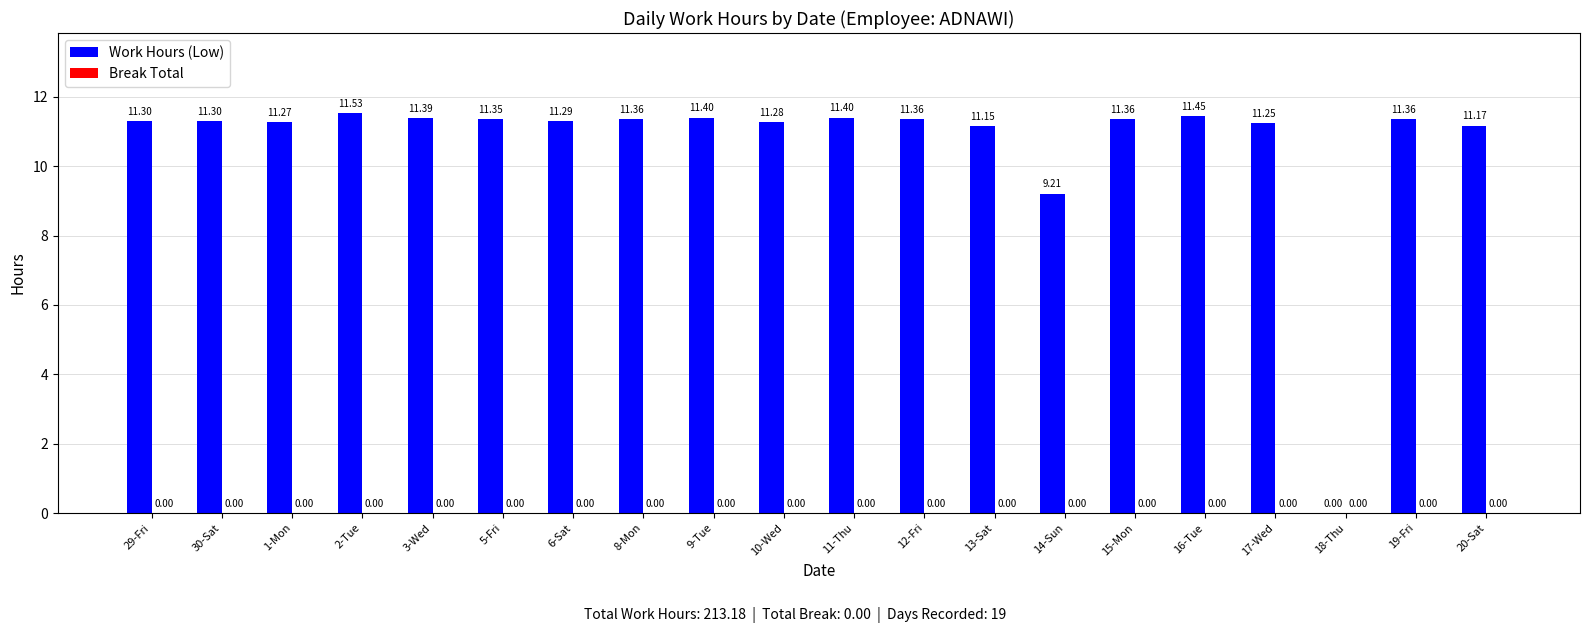

What is the ratio of the value at 2-Tue to the value at 6-Sat?

1.0